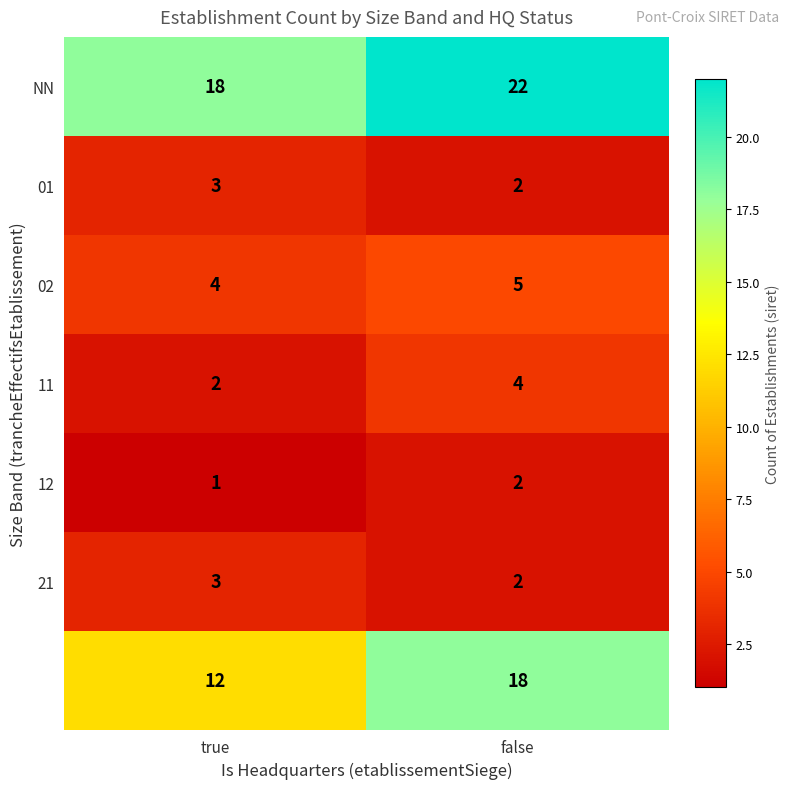

What is the spread (max minus min) of values at false?

20